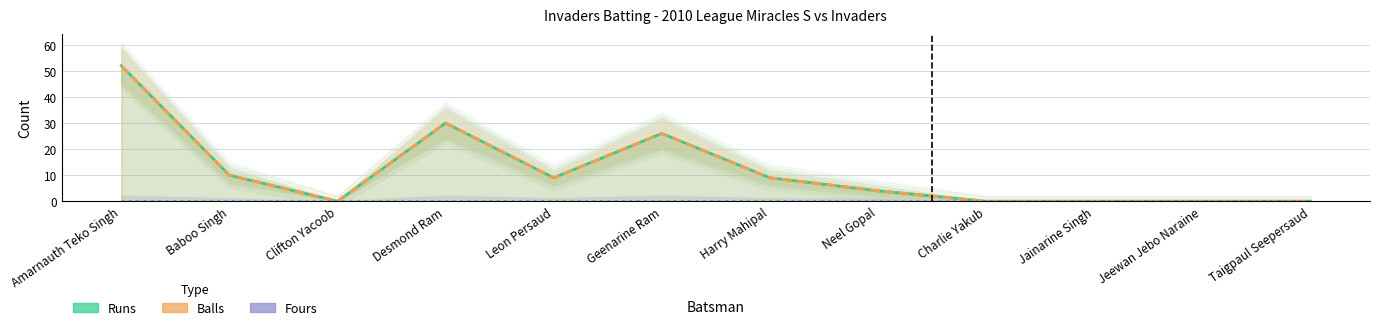

Reading left to right, list all the values displayed in this chart.

Runs: 52	10	0	30	9	26	9	4	0	0	0	0
Balls: 52	10	0	30	9	26	9	4	0	0	0	0
Fours: 0	0	0	0	0	0	0	0	0	0	0	0